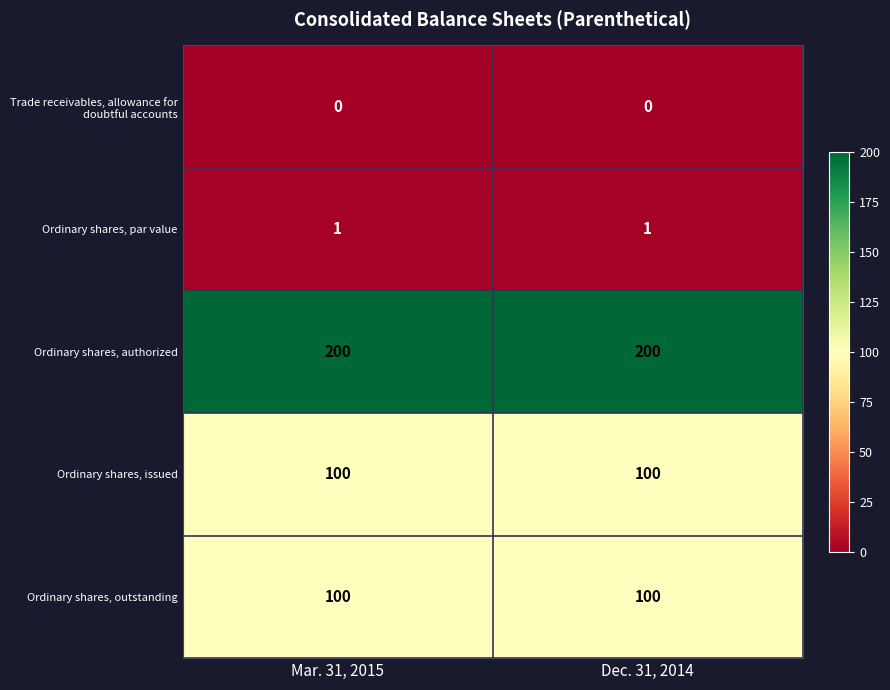

True or false: Ordinary shares, authorized has a value of 54 at Mar. 31, 2015.

False